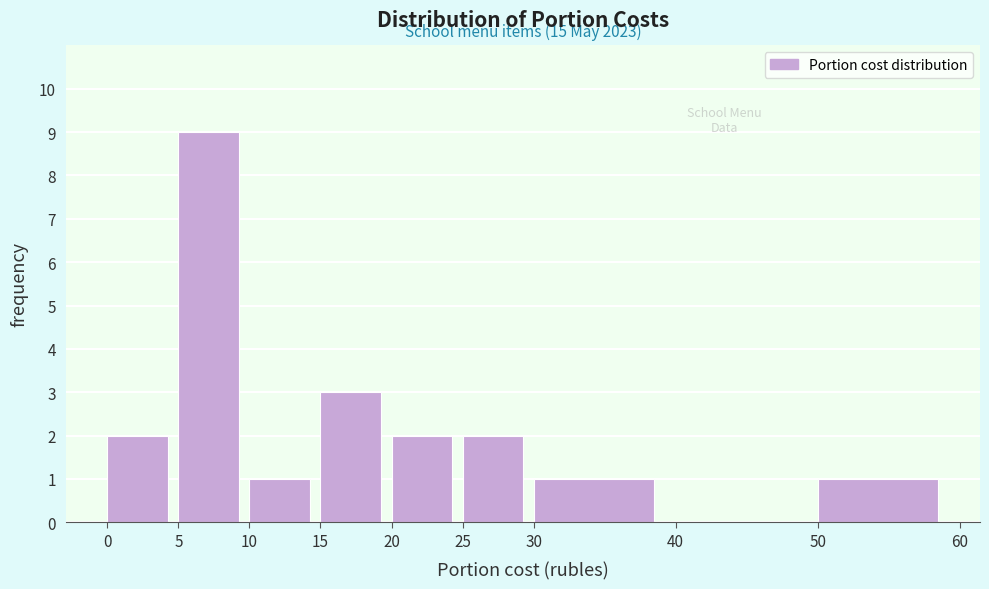

Over which range of the x-axis is the bar tallest?

5 to 10